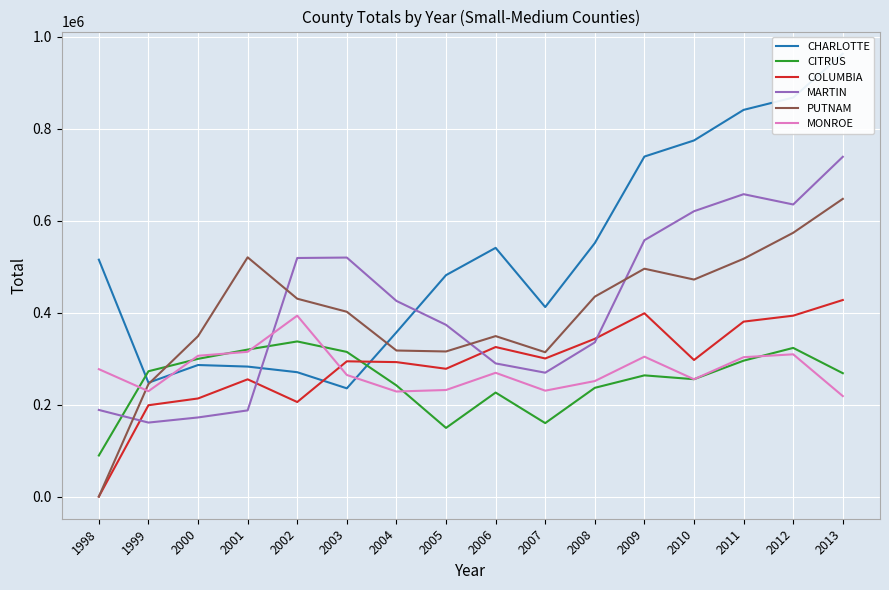

At which category does MONROE reach its first local valley?

1999